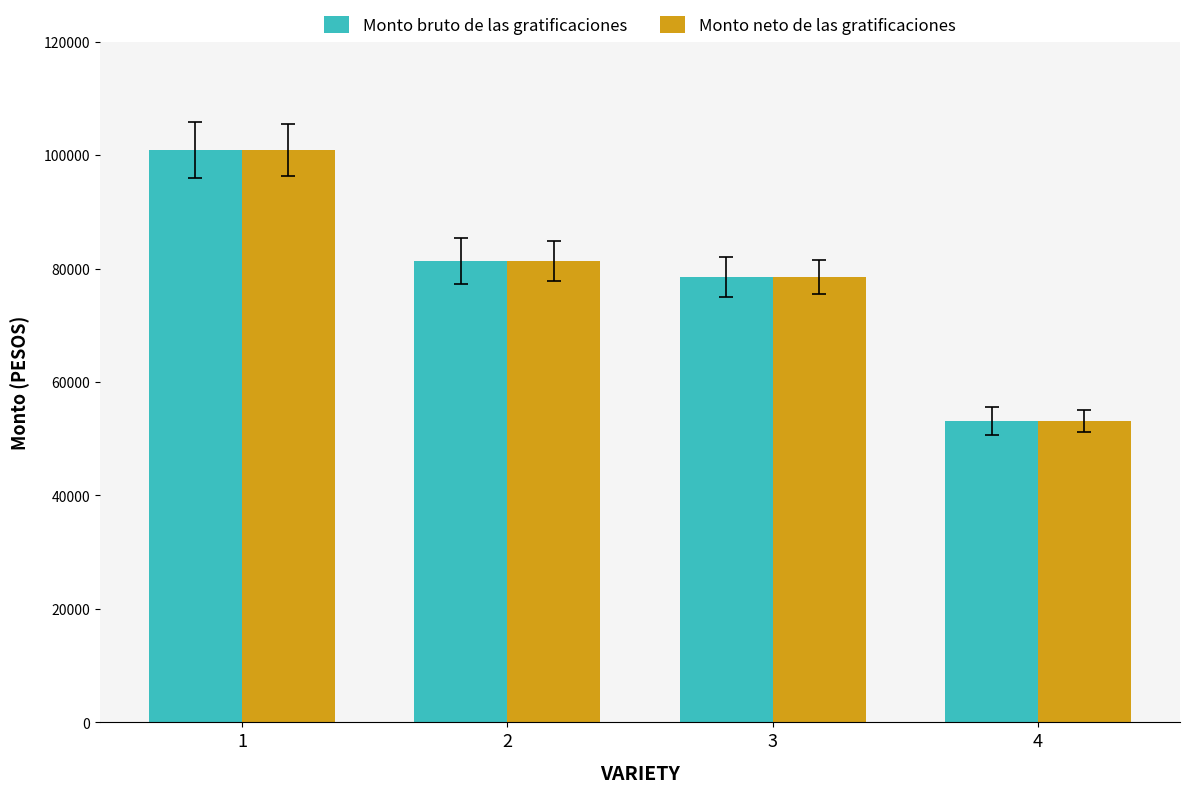

True or false: Monto bruto de las gratificaciones has a value of 53151.7 at 4.

True